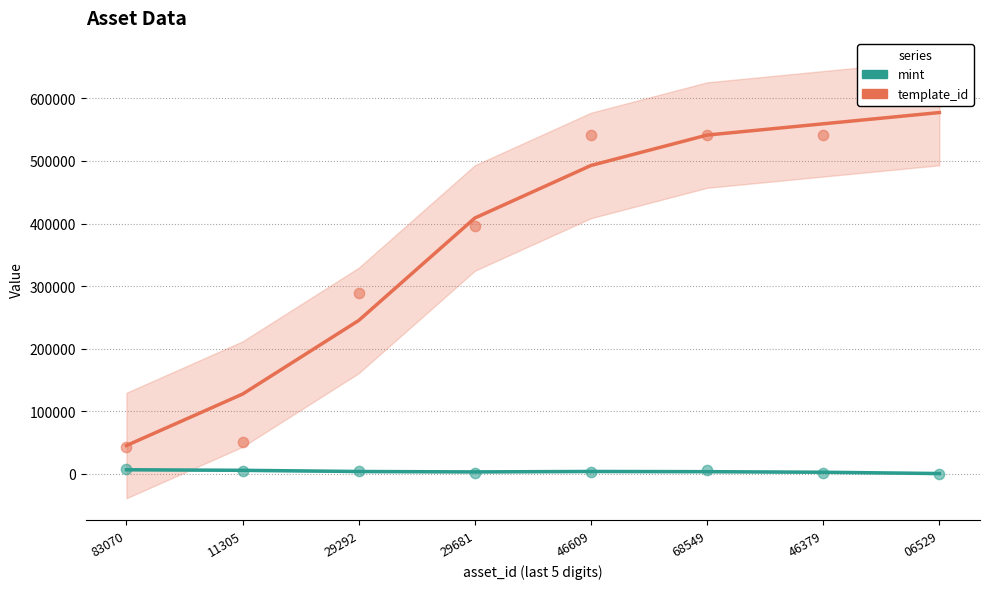

Which series contains the lowest Y value?

mint